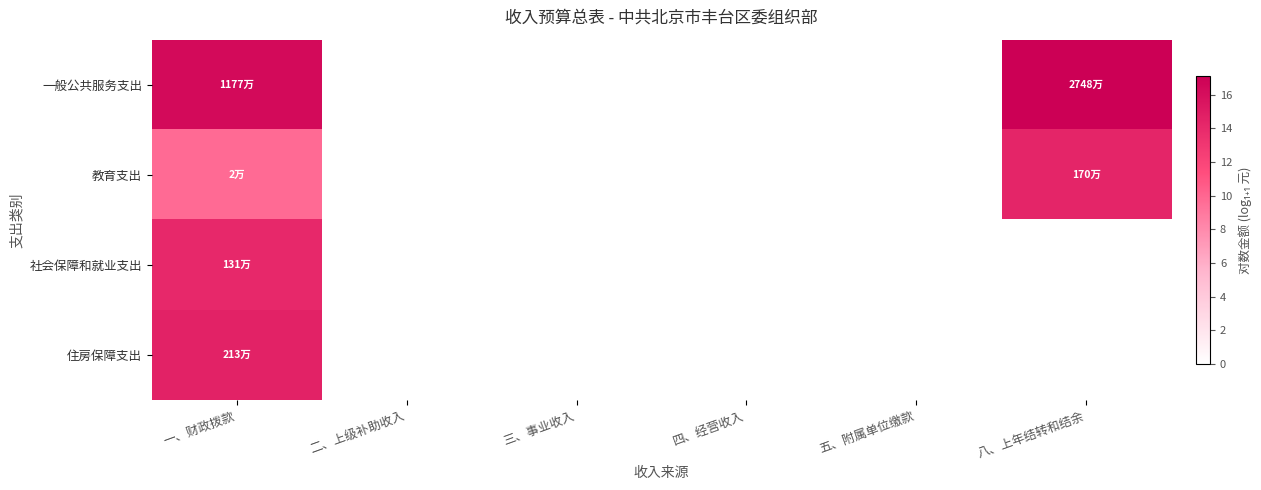

Reading right to left, what are all the values shown in this chart?

一般公共服务支出: 八、上年结转和结余=17.1	五、附属单位缴款=0.0	四、经营收入=0.0	三、事业收入=0.0	二、上级补助收入=0.0	一、财政拨款=16.3
教育支出: 八、上年结转和结余=14.3	五、附属单位缴款=0.0	四、经营收入=0.0	三、事业收入=0.0	二、上级补助收入=0.0	一、财政拨款=9.7
社会保障和就业支出: 八、上年结转和结余=0.0	五、附属单位缴款=0.0	四、经营收入=0.0	三、事业收入=0.0	二、上级补助收入=0.0	一、财政拨款=14.1
住房保障支出: 八、上年结转和结余=0.0	五、附属单位缴款=0.0	四、经营收入=0.0	三、事业收入=0.0	二、上级补助收入=0.0	一、财政拨款=14.6